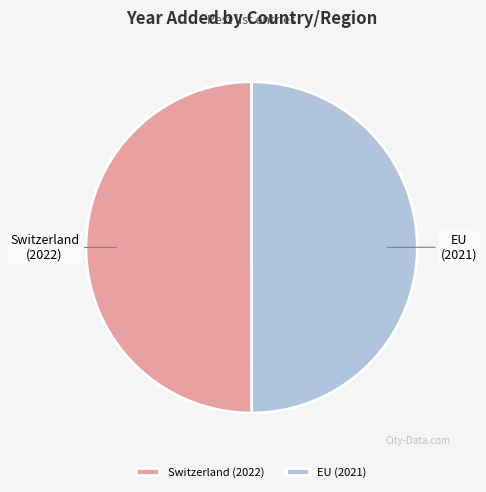

Combined, do Switzerland and EU account for over 50%?

Yes